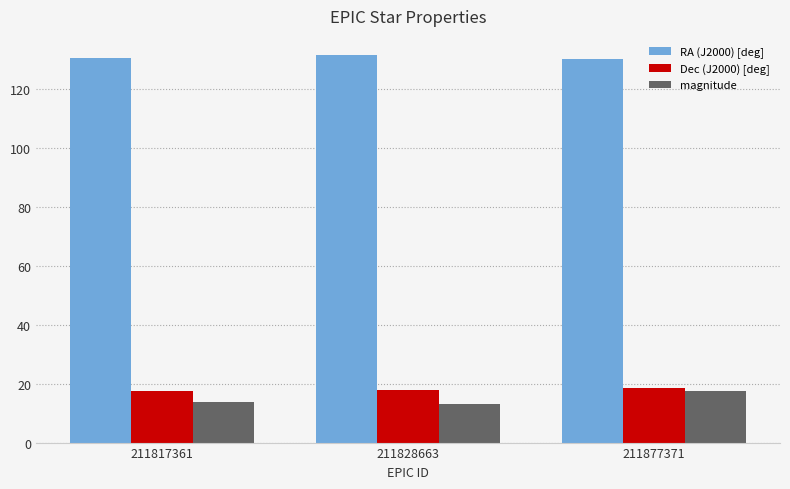

What is the maximum value shown in the chart?

131.3